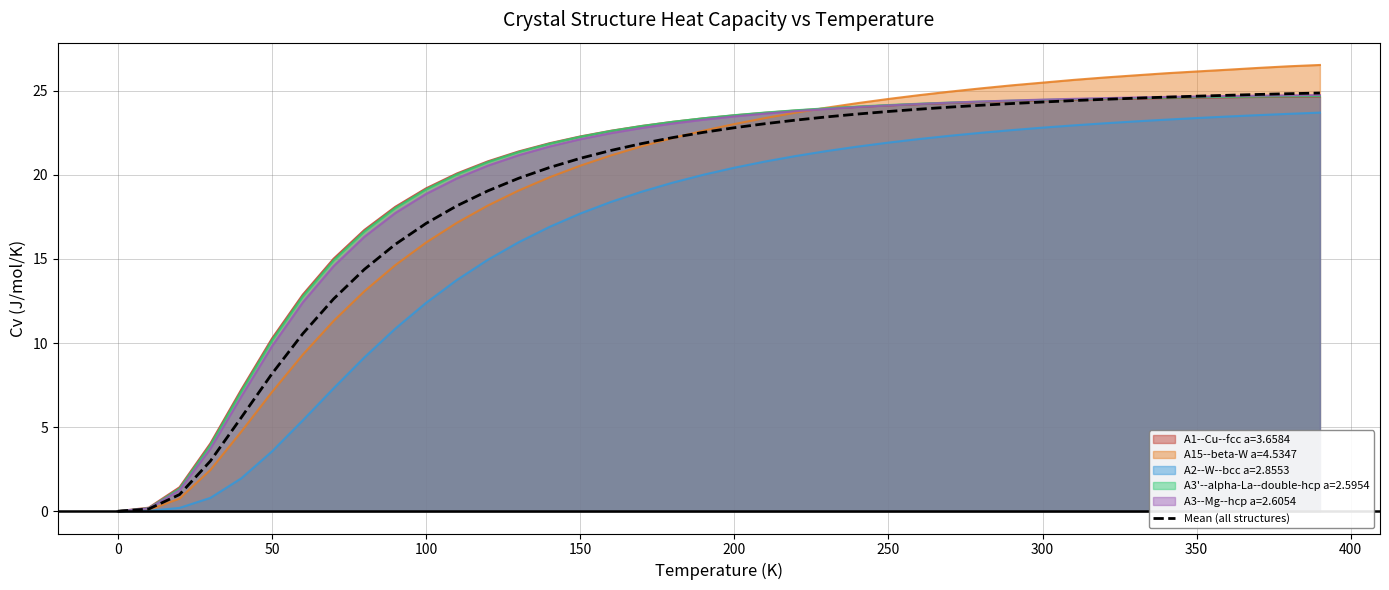

How many values are below 22?

18